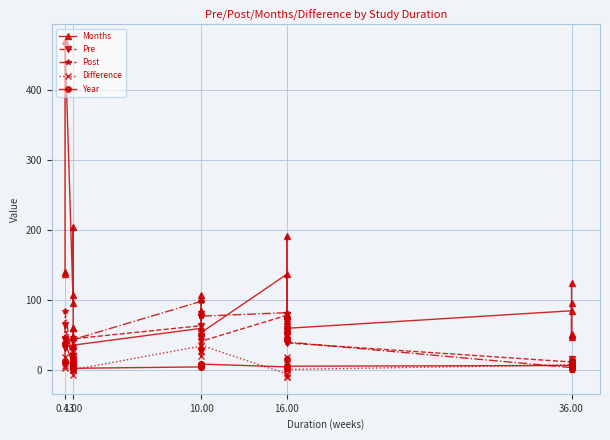

What is the difference between the maximum and minimum values in the Difference series?

65.3